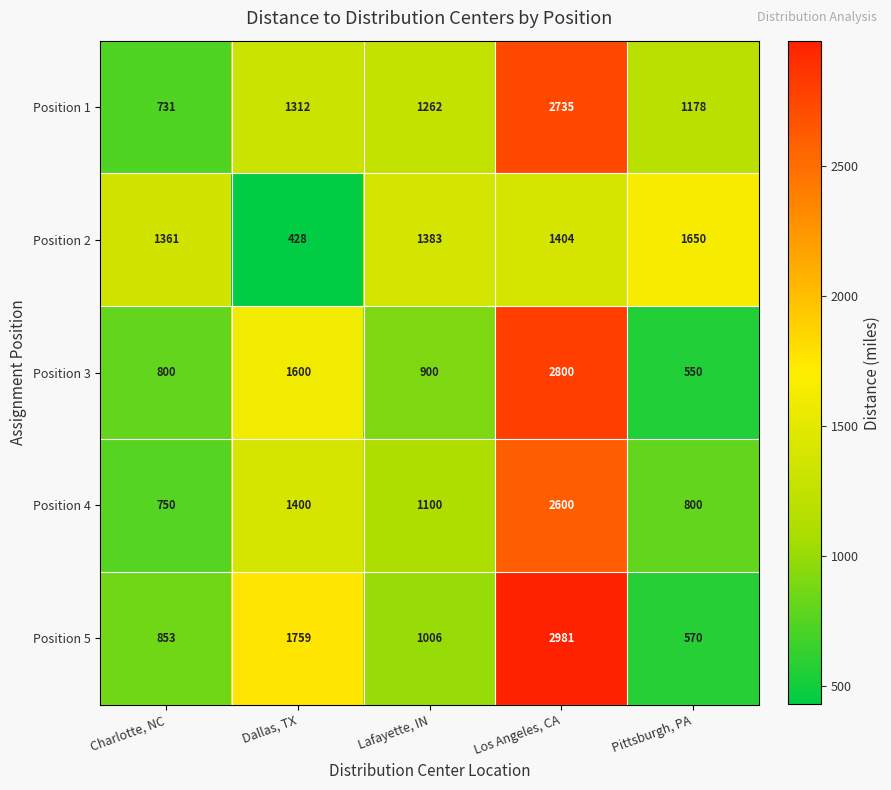

At which label is Position 4 closest to 1675?

Dallas, TX